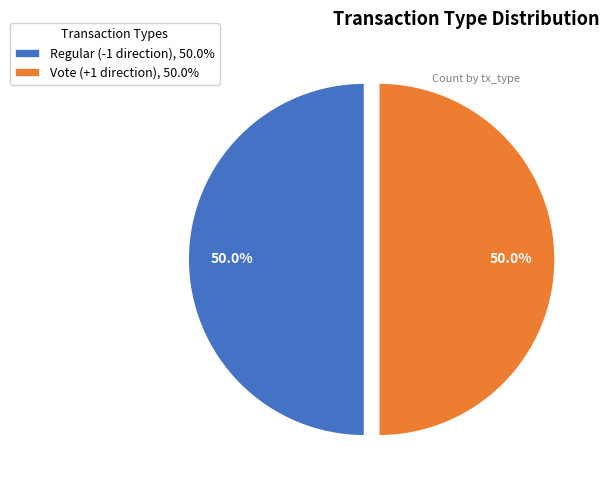

What portion of the pie excludes Vote (+1 direction), 50.0%?

50.0%